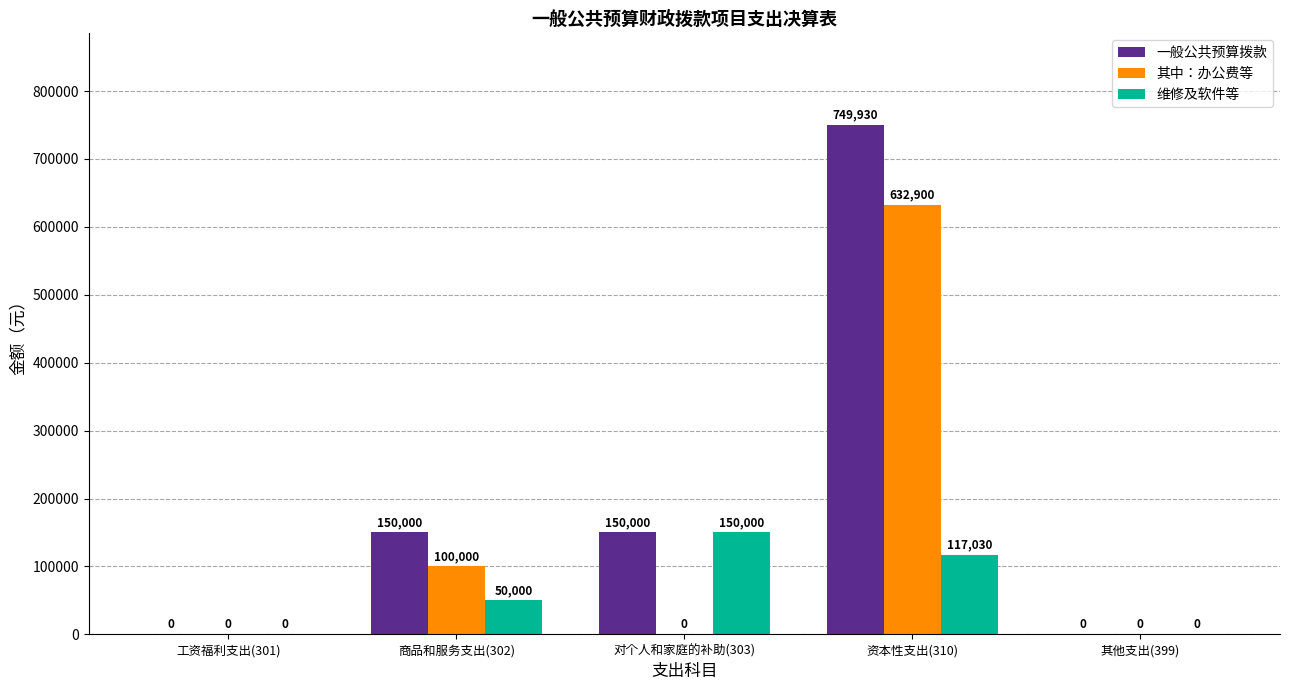

True or false: 一般公共预算拨款 has a value of 0 at 工资福利支出(301).

True